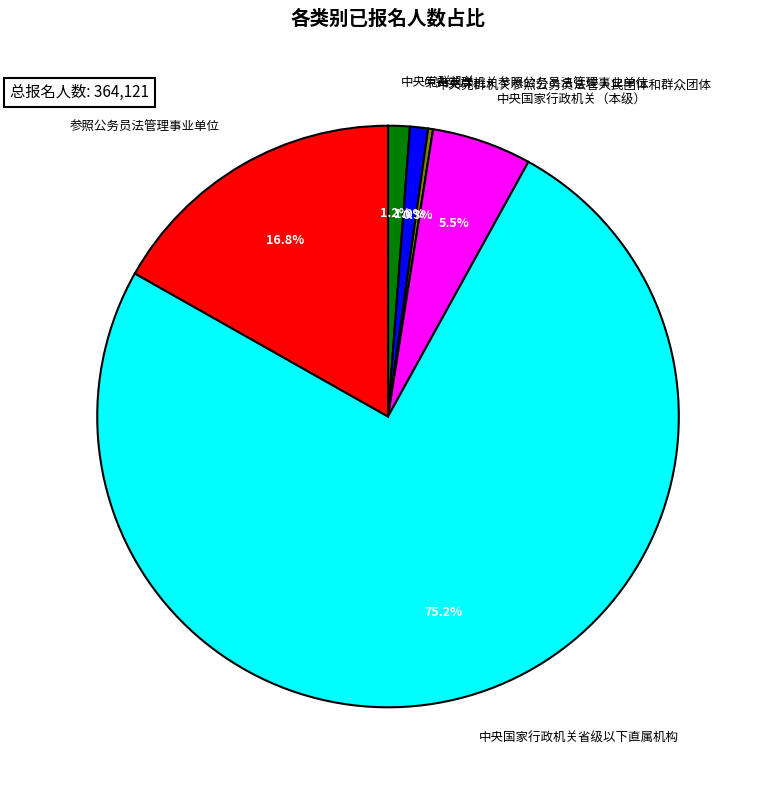

Combined, do 中央党群机关参照公务员法管理事业单位 and 中央党群机关 account for over 50%?

No